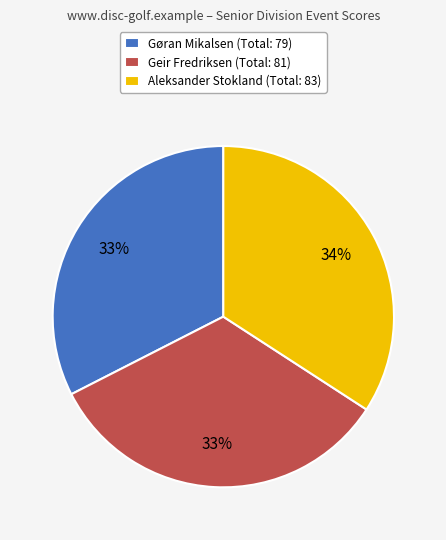

How many segments does this pie chart have?

3